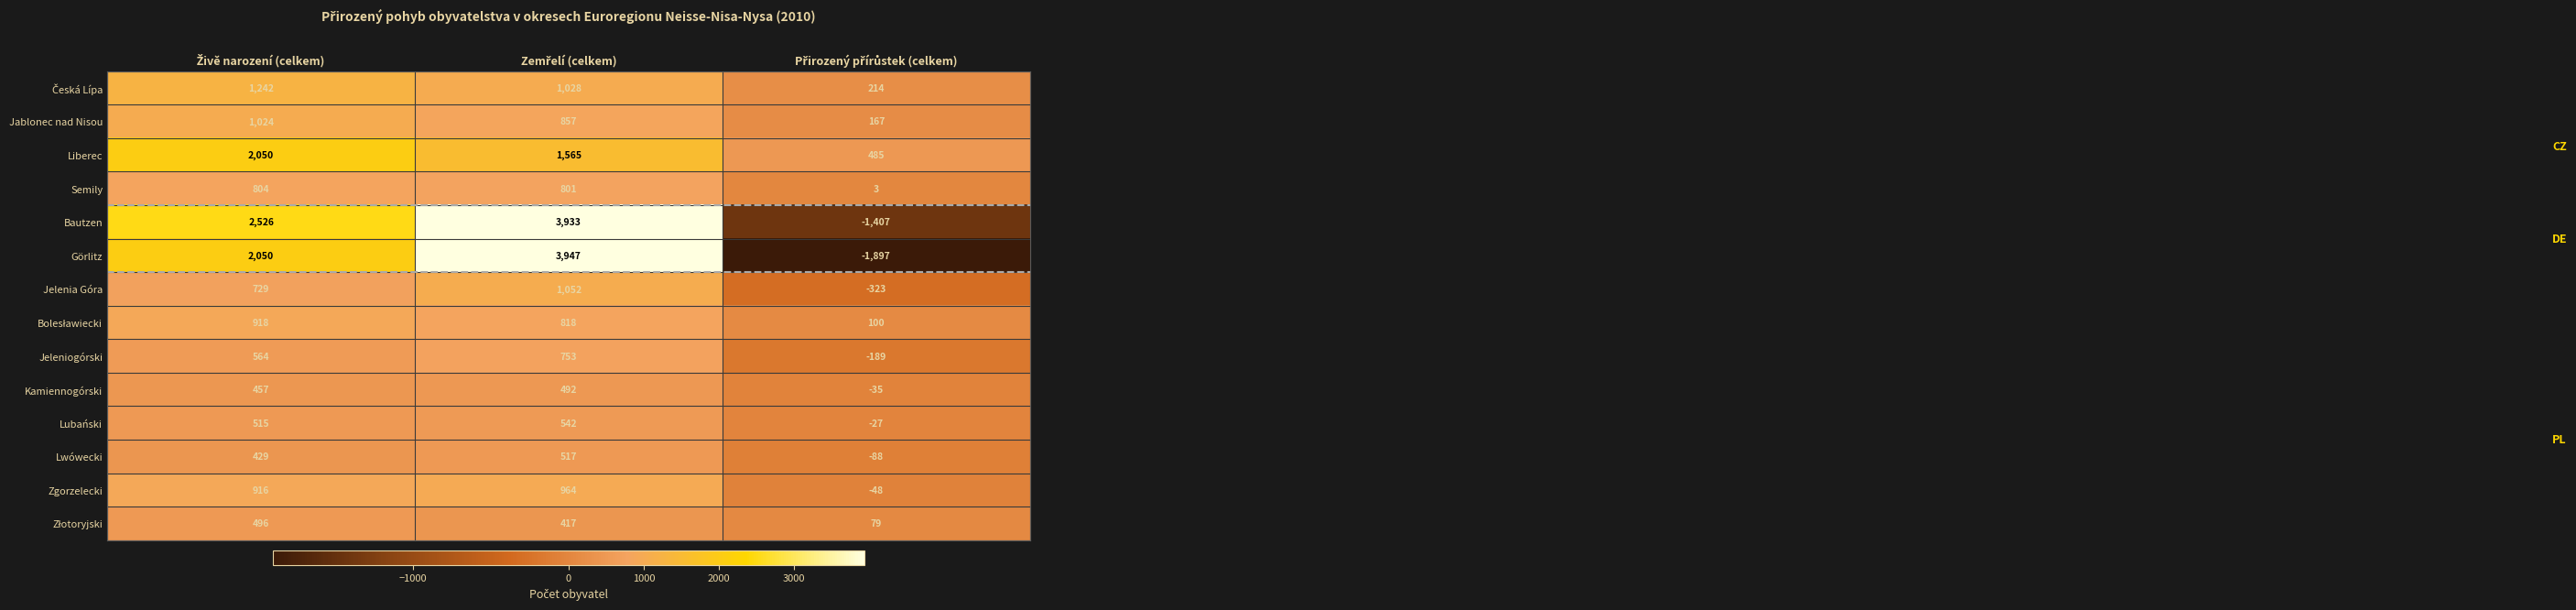

Which series has the widest spread of values?

Görlitz